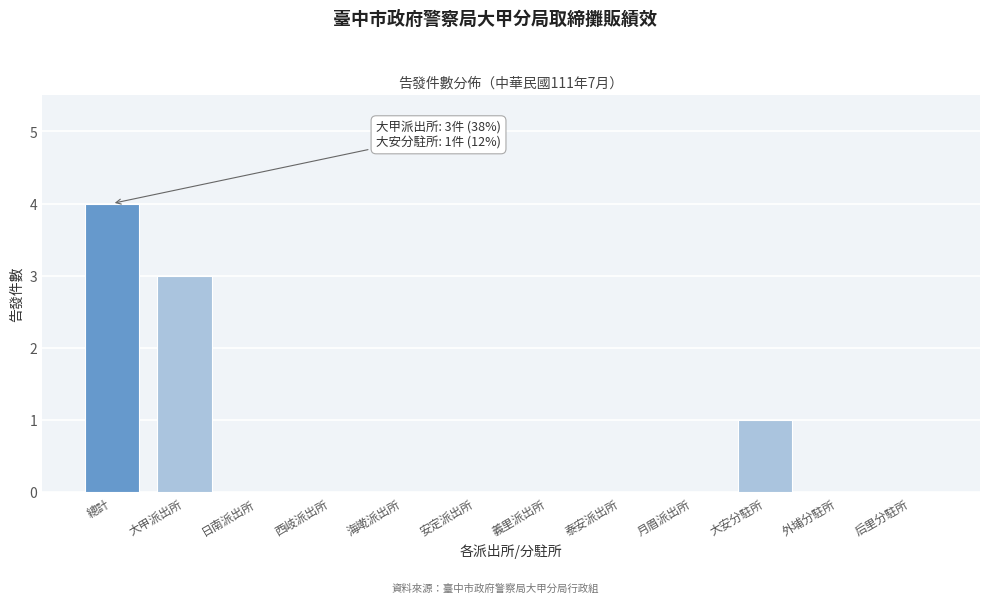

Reading left to right, what are all the values shown in this chart?

總計=4	大甲派出所=3	日南派出所=0	西岐派出所=0	海墘派出所=0	安定派出所=0	義里派出所=0	泰安派出所=0	月眉派出所=0	大安分駐所=1	外埔分駐所=0	后里分駐所=0